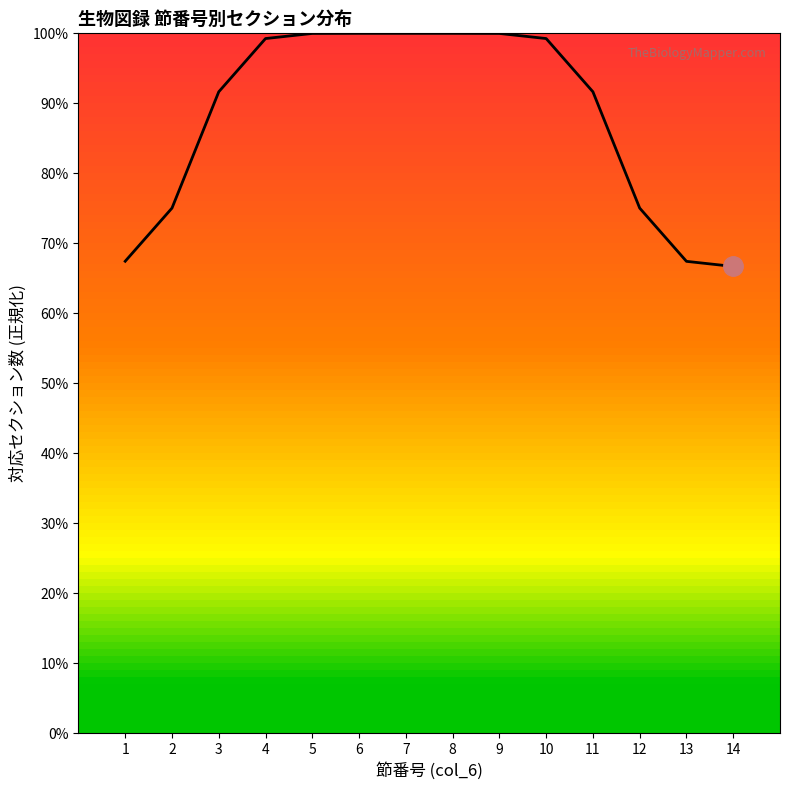

Is this an area chart (filled region under the line)?

Yes